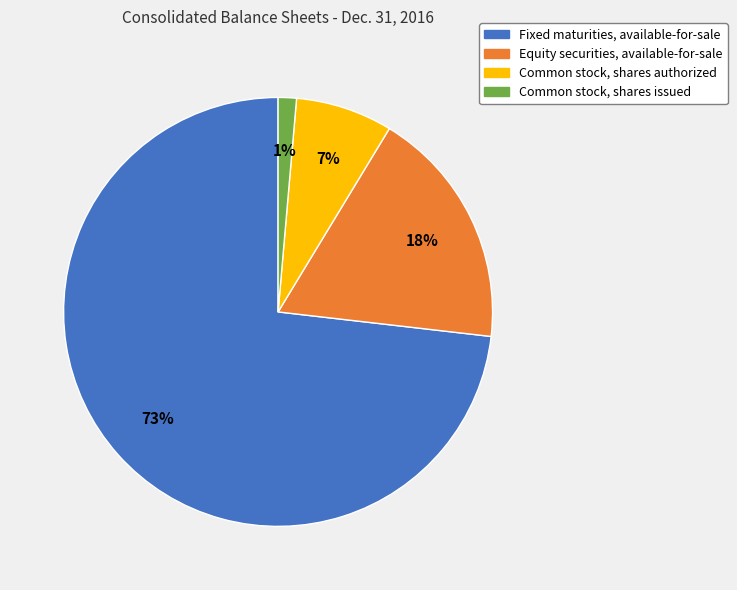

Do Common stock, shares authorized and Equity securities, available-for-sale together represent more than half of the pie?

No